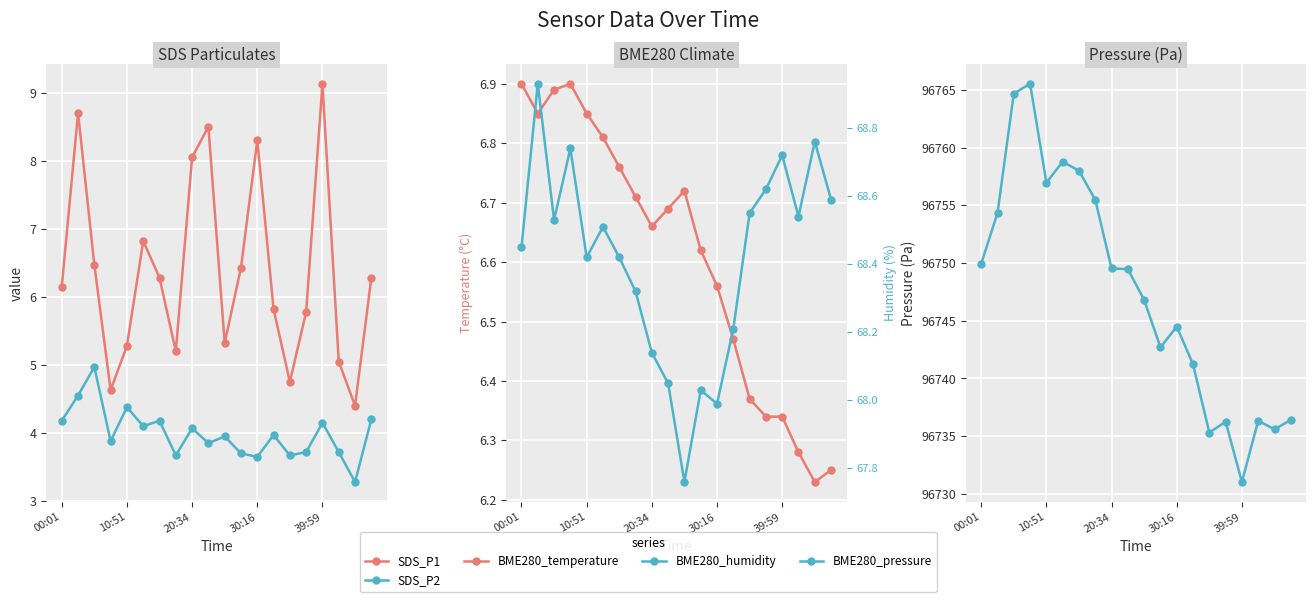

The BME280_humidity series shows 94.6 at 6. True or false?

False